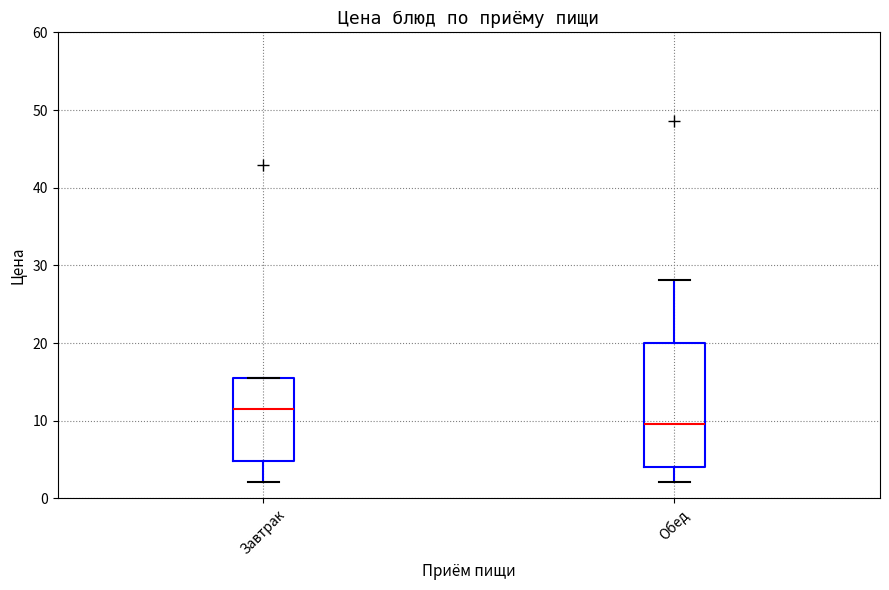

Which box is the tallest, from its lower edge to its upper edge?

Обед